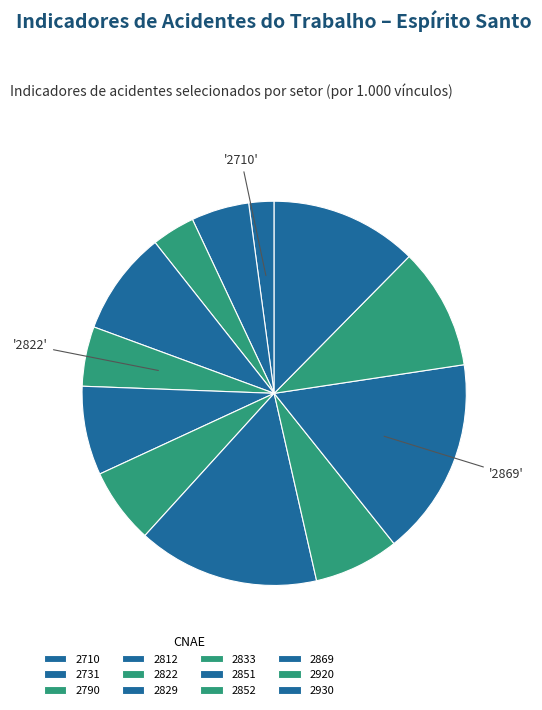

Do 2710 and 2829 together represent more than half of the pie?

No